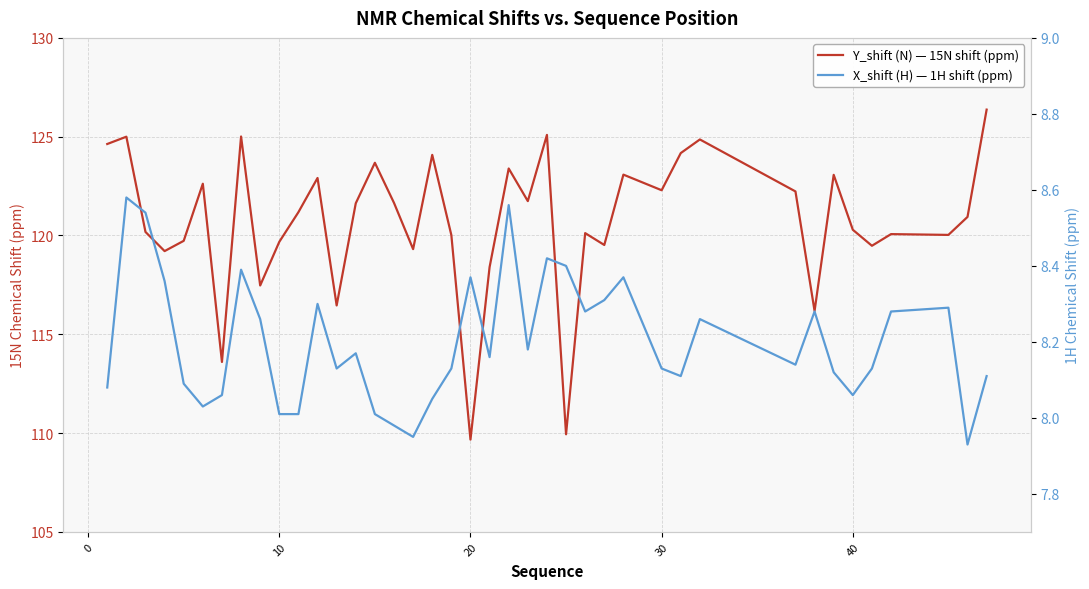

What is the greatest value displayed?

126.4